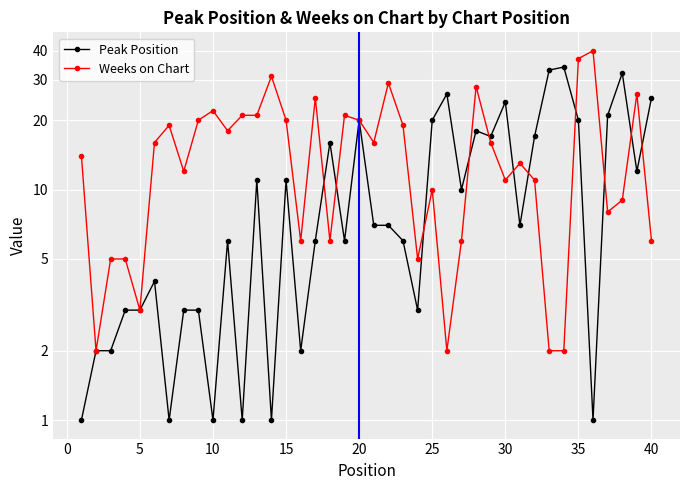

What is the maximum value for Peak Position?

34